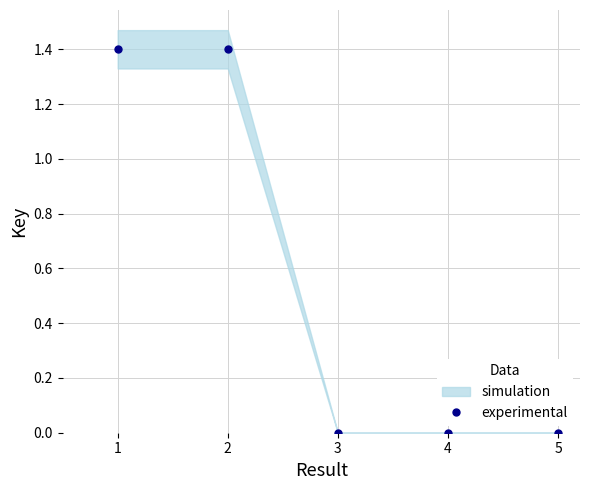

What is the maximum value for experimental?

1.4